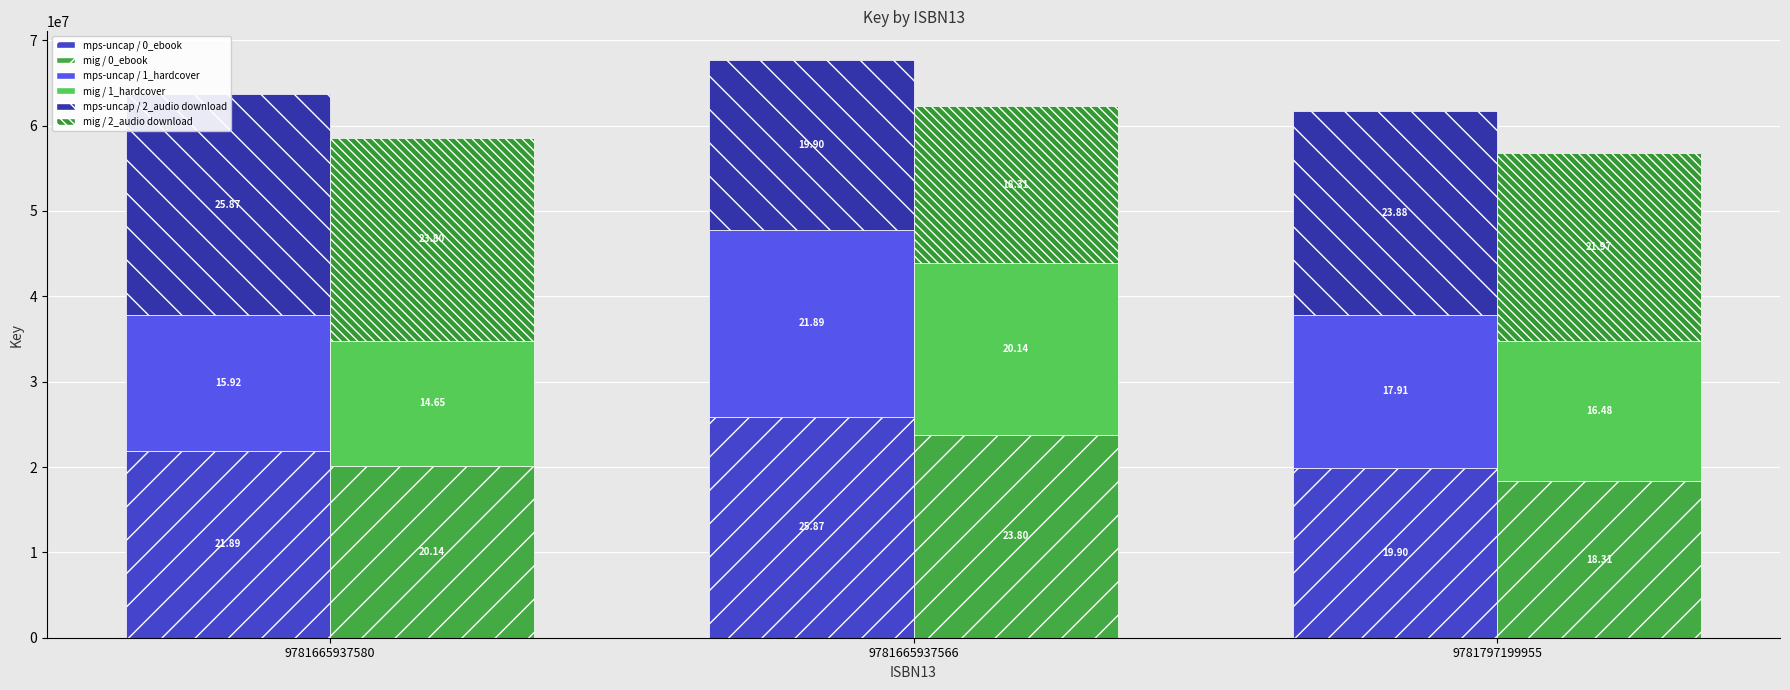

Does the chart contain stacked bars?

No